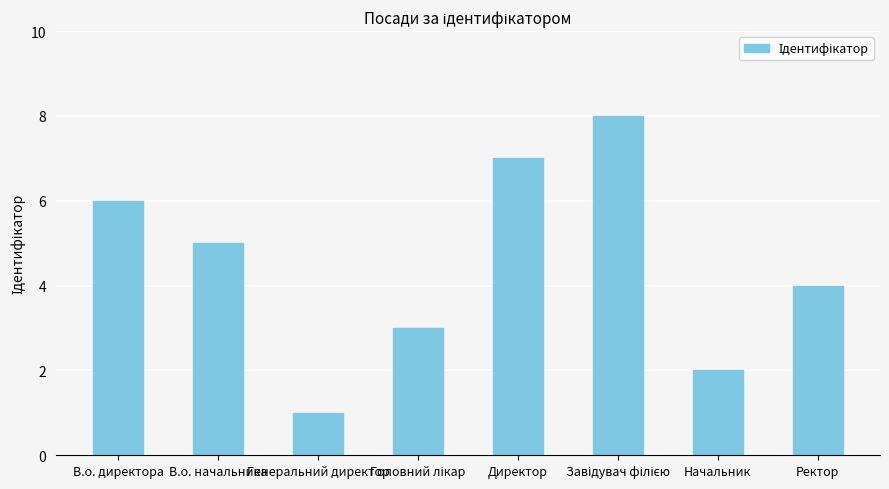

Which label corresponds to the smallest value in the chart?

Генеральний директор